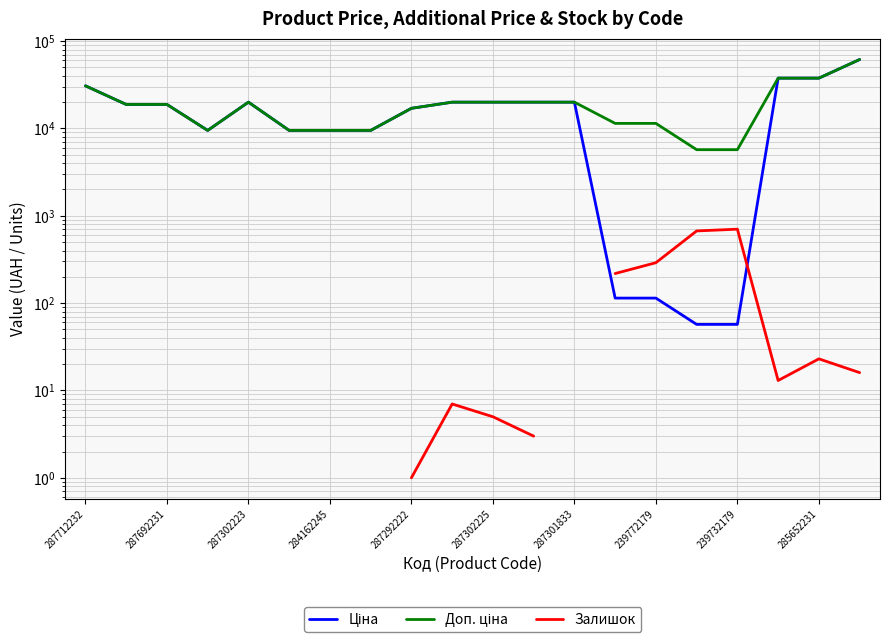

How many values in the Залишок series exceed 8?

7